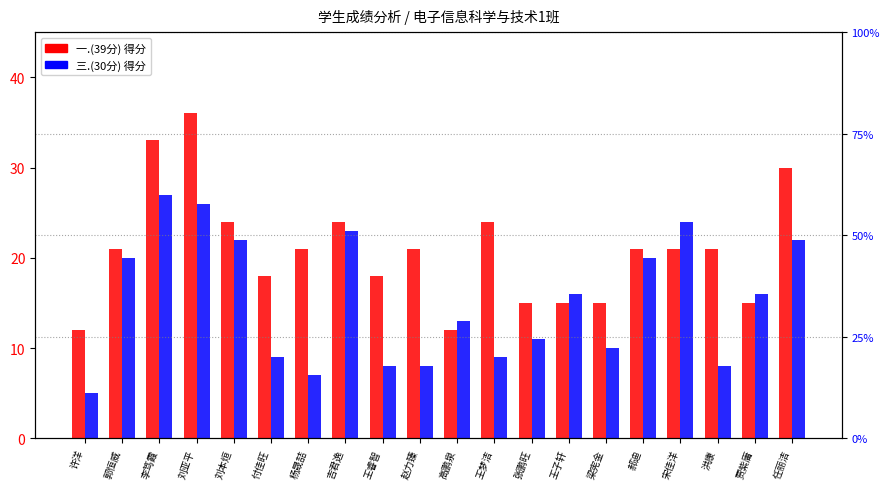

How many bars are there in each group?

2